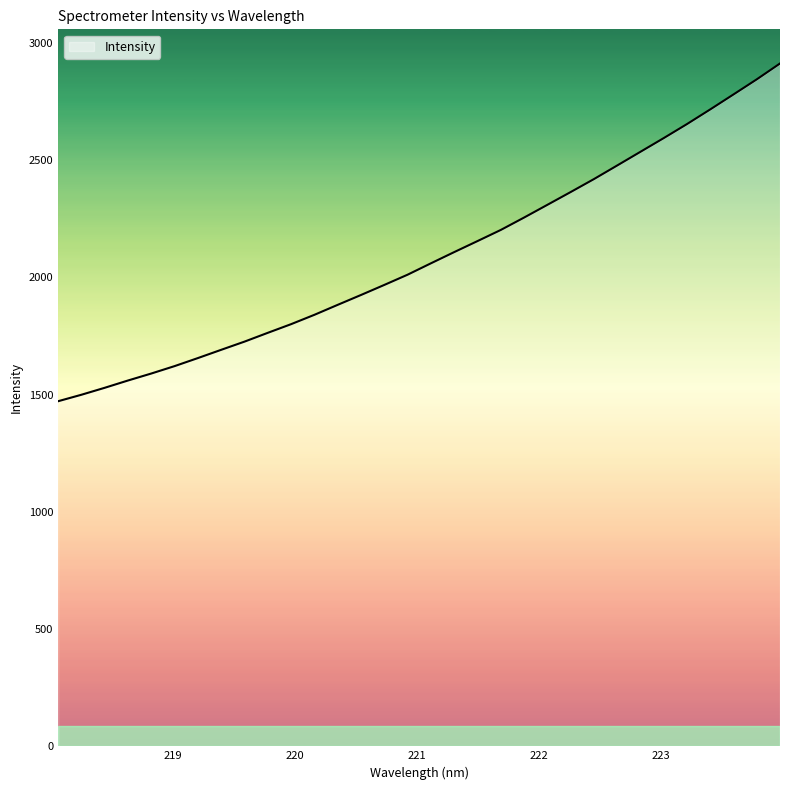

What is the greatest value displayed?

2911.5